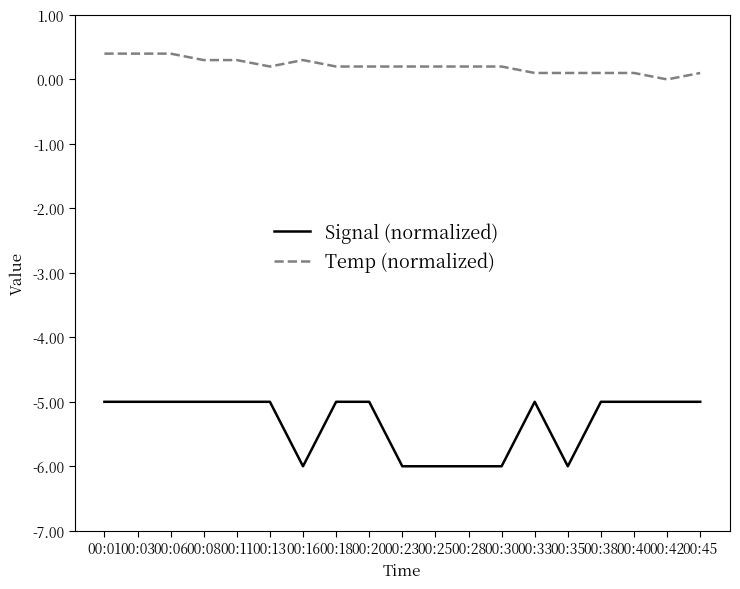

What is the total value across all series at 00:40?

-4.9